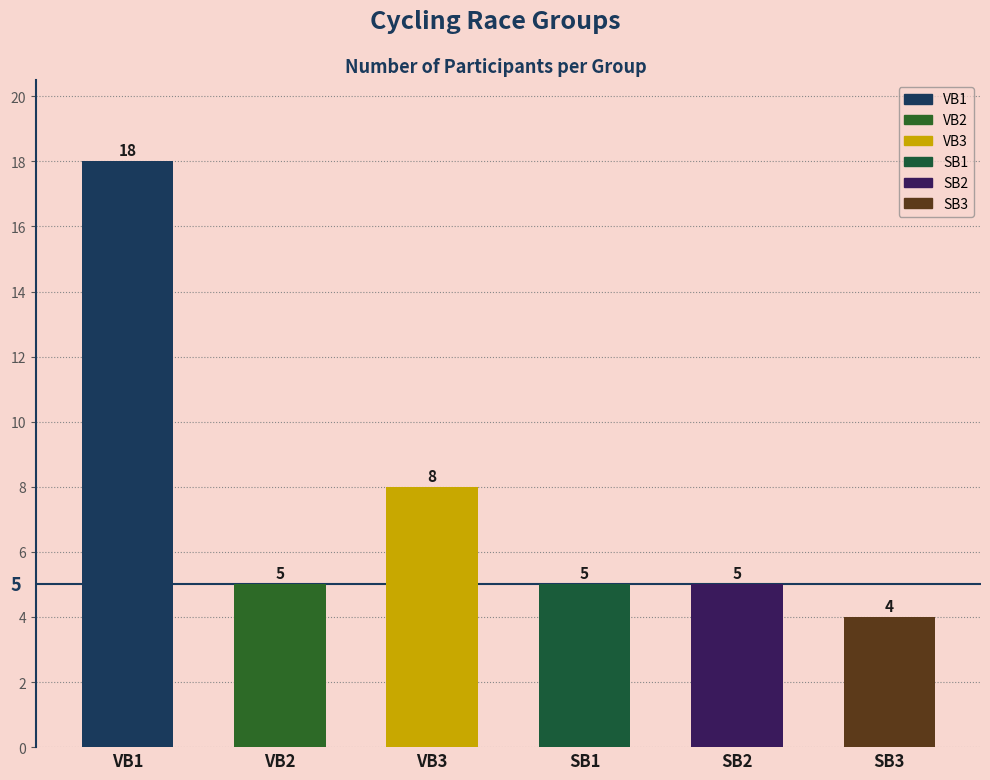

Which series has the largest total across all categories?

VB1